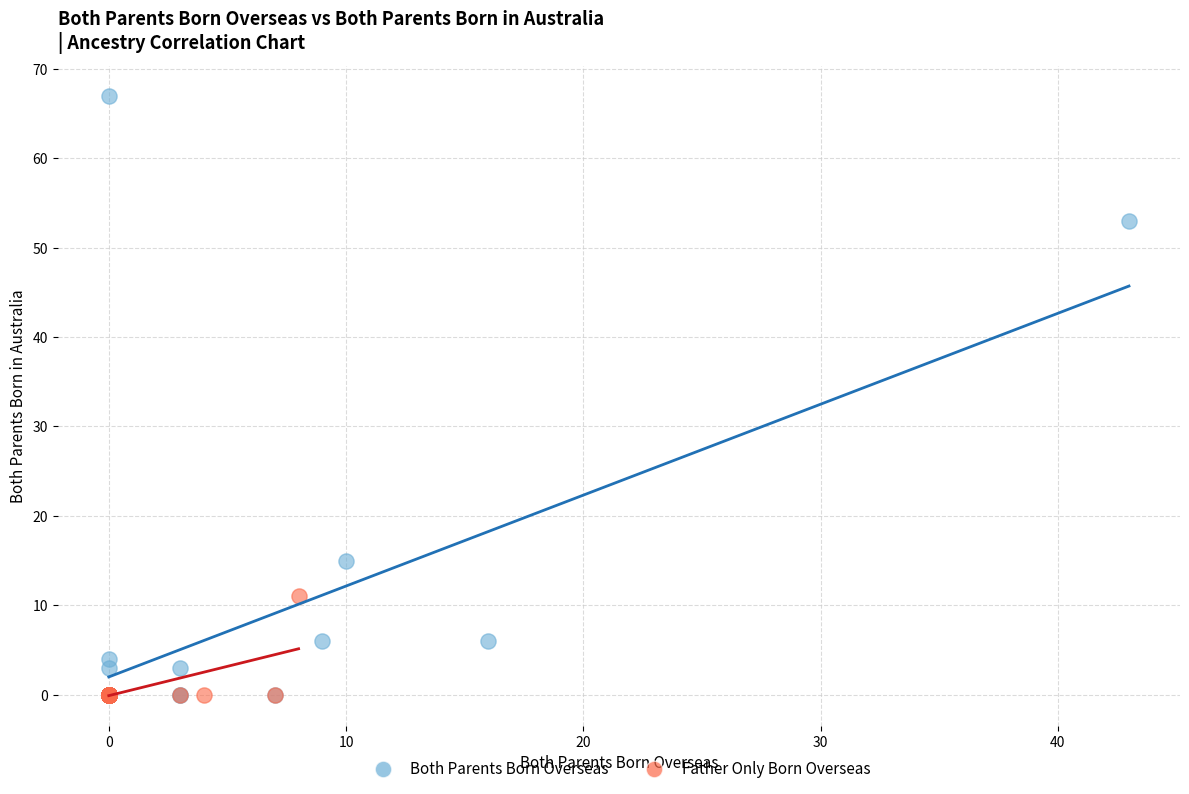

Which series reaches the maximum Y coordinate?

Both Parents Born Overseas